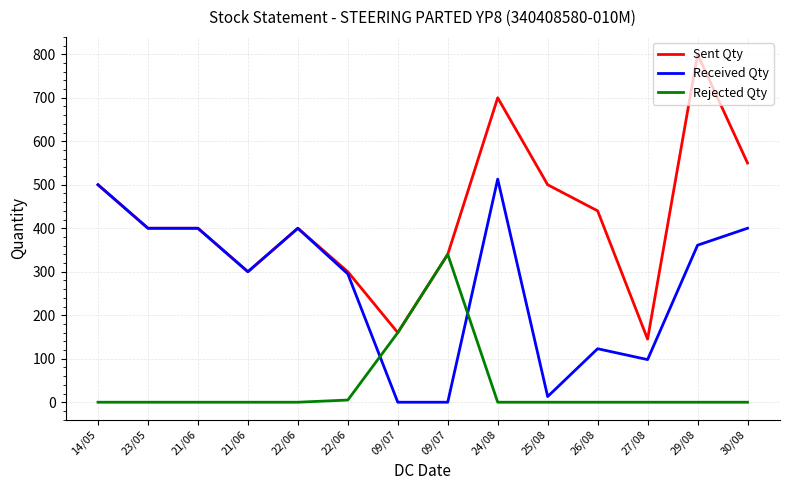

What is the approximate value of Sent Qty at 21/06, to the nearest 100?

400